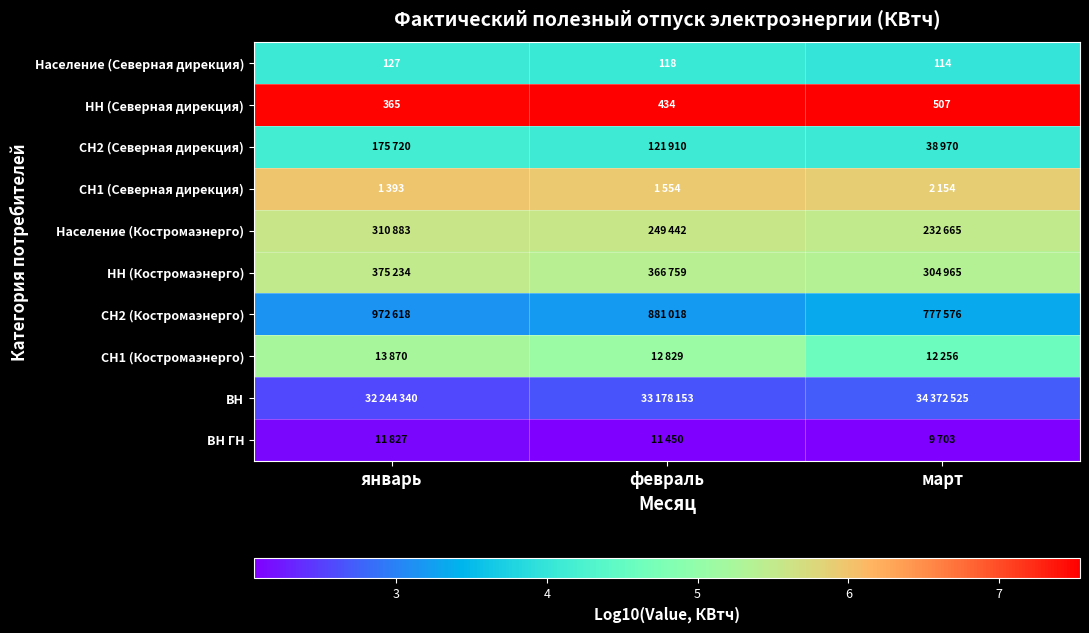

Count the number of data series in this chart.

10